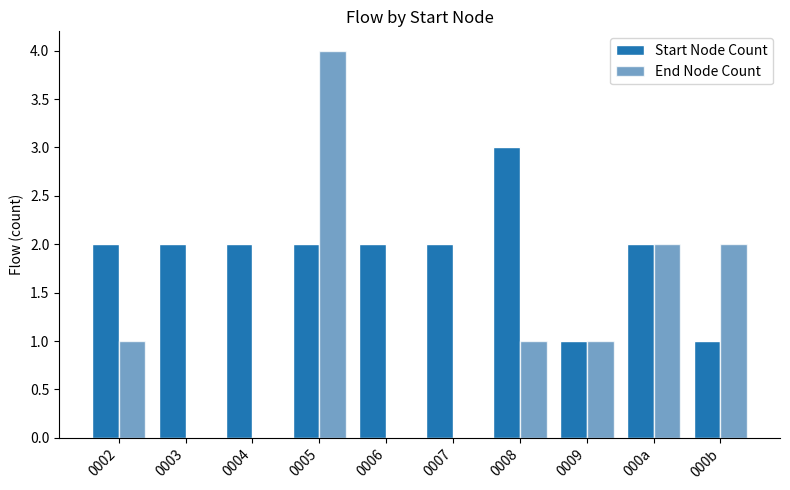

Count the number of data series in this chart.

2